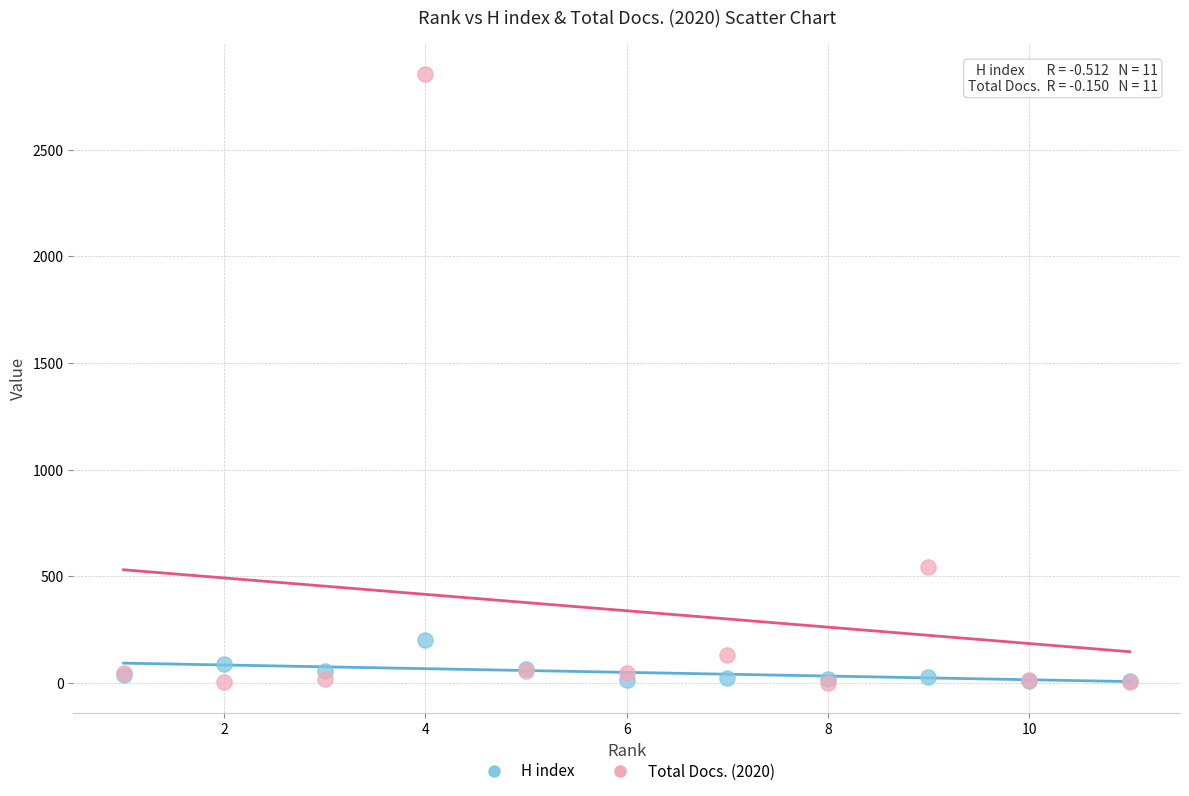

Which series reaches the maximum Y coordinate?

Total Docs. (2020)